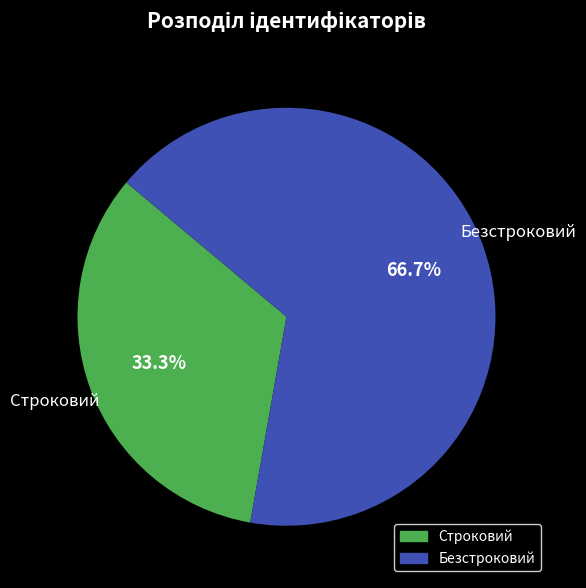

How much of the chart is everything except Безстроковий?

33.3%